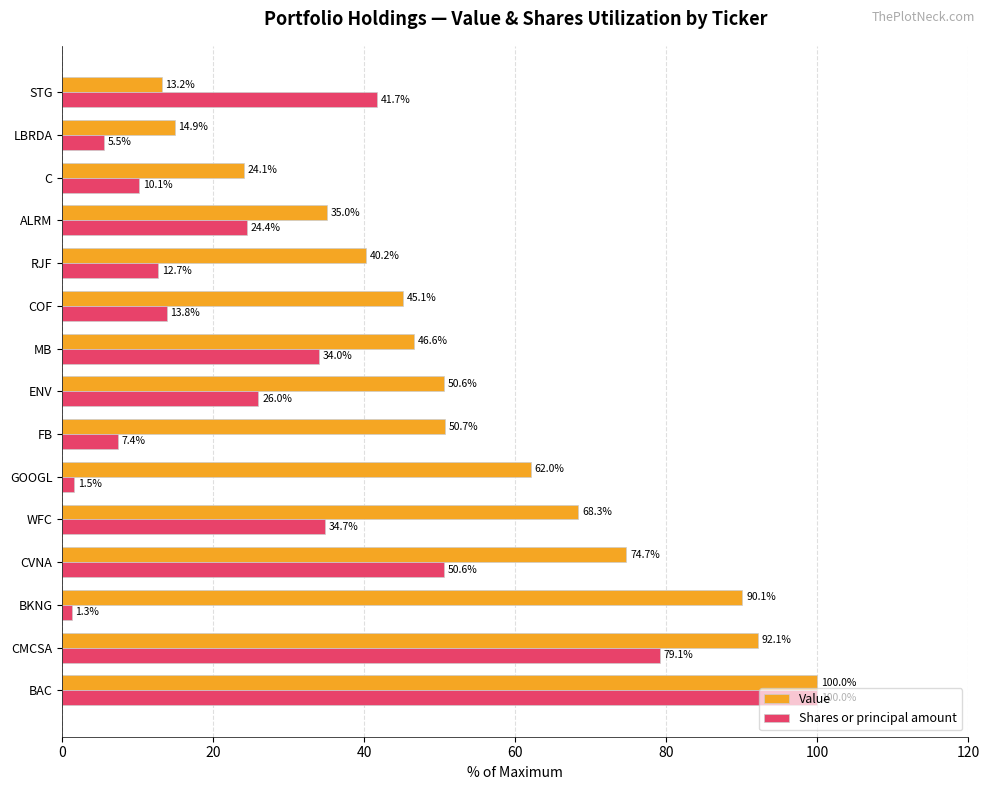

How many values in the Shares or principal amount series exceed 24?

8